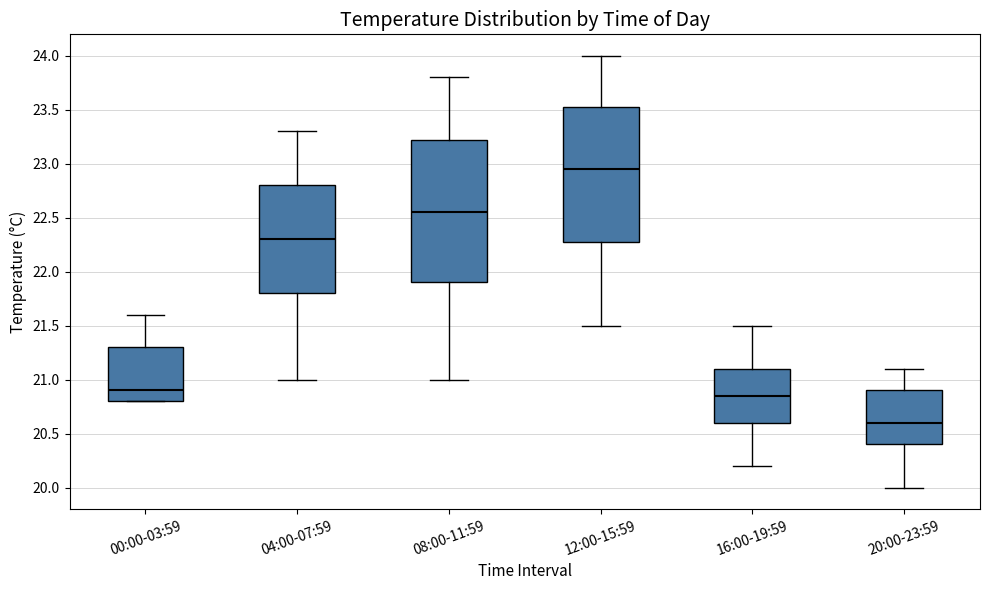

Which box is the tallest, from its lower edge to its upper edge?

08:00-11:59